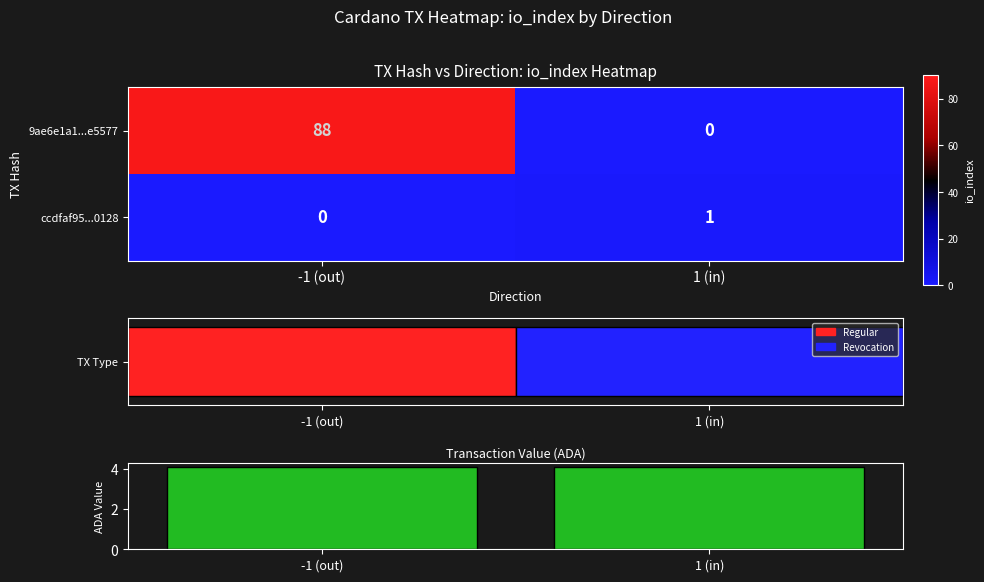

What is the difference between the highest and lowest values at 1 (in)?

1